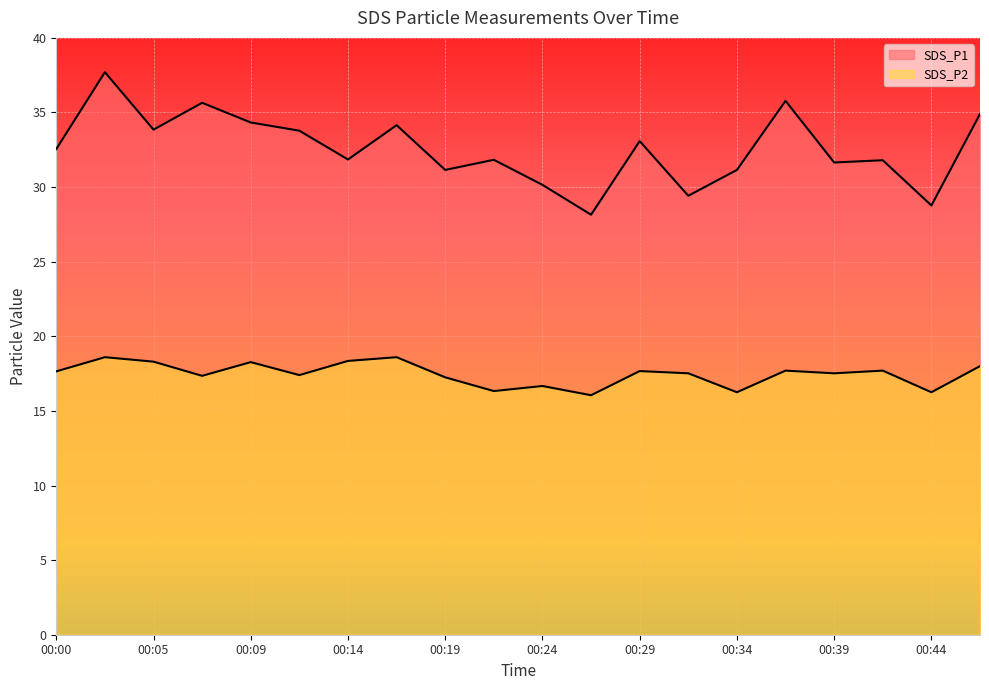

At which category does the chart reach its minimum across all series?

00:27